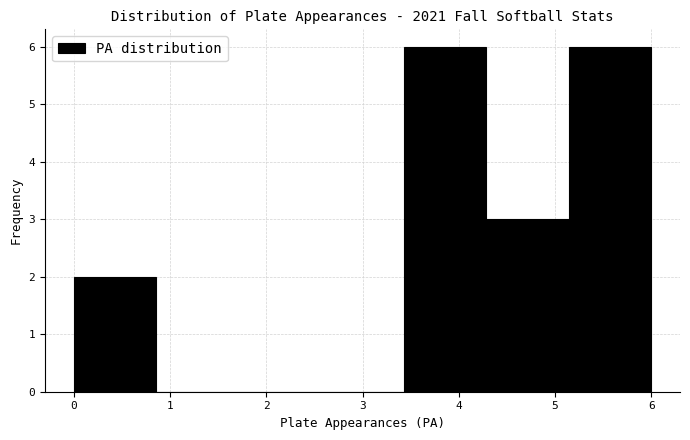

Reading left to right, transcribe this chart: for each bar, give the range it covers on the x-axis and its height. Neither the bar edges nor the heights are printed on the chart, so give them approximately, as read against the axes.

0.0 to 0.9: 2
0.9 to 1.7: 0
1.7 to 2.6: 0
2.6 to 3.4: 0
3.4 to 4.3: 6
4.3 to 5.1: 3
5.1 to 6.0: 6